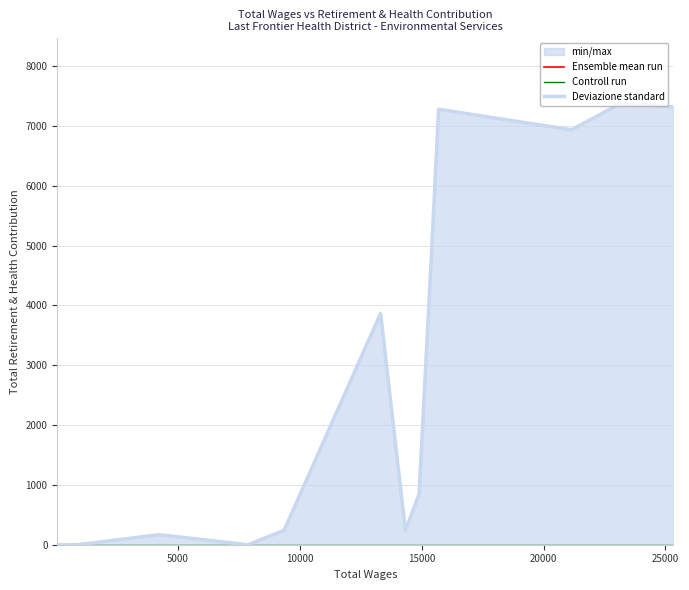

What is the difference between the maximum and minimum values in the Ensemble mean run series?

7367